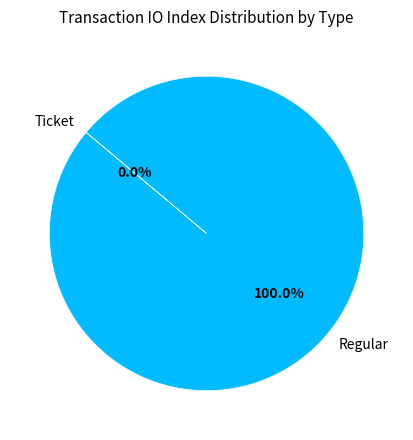

How many segments does this pie chart have?

2